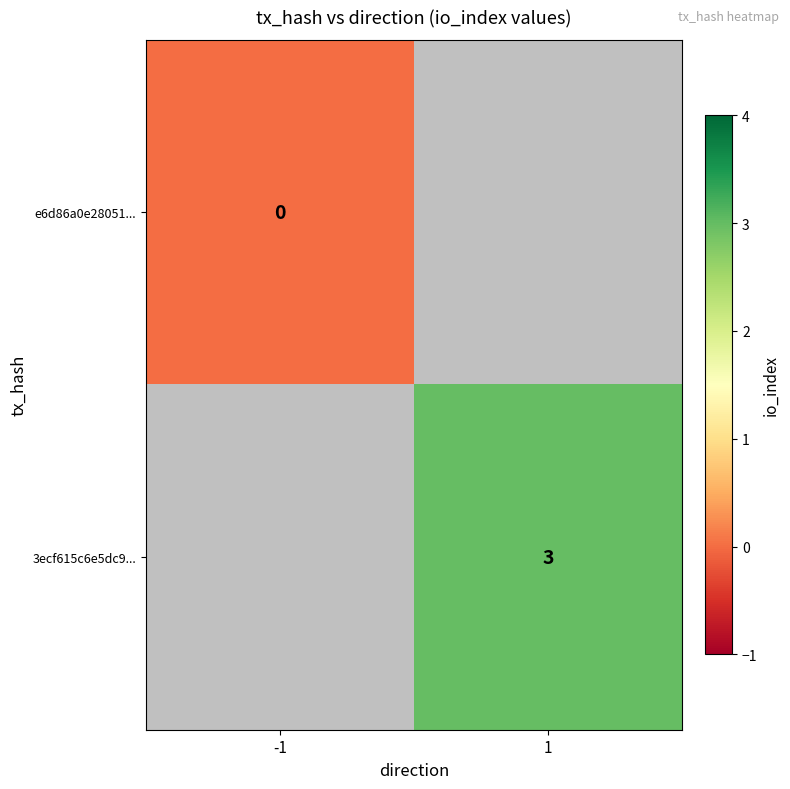

The 3ecf615c6e5dc9... series shows 4 at 1. True or false?

False